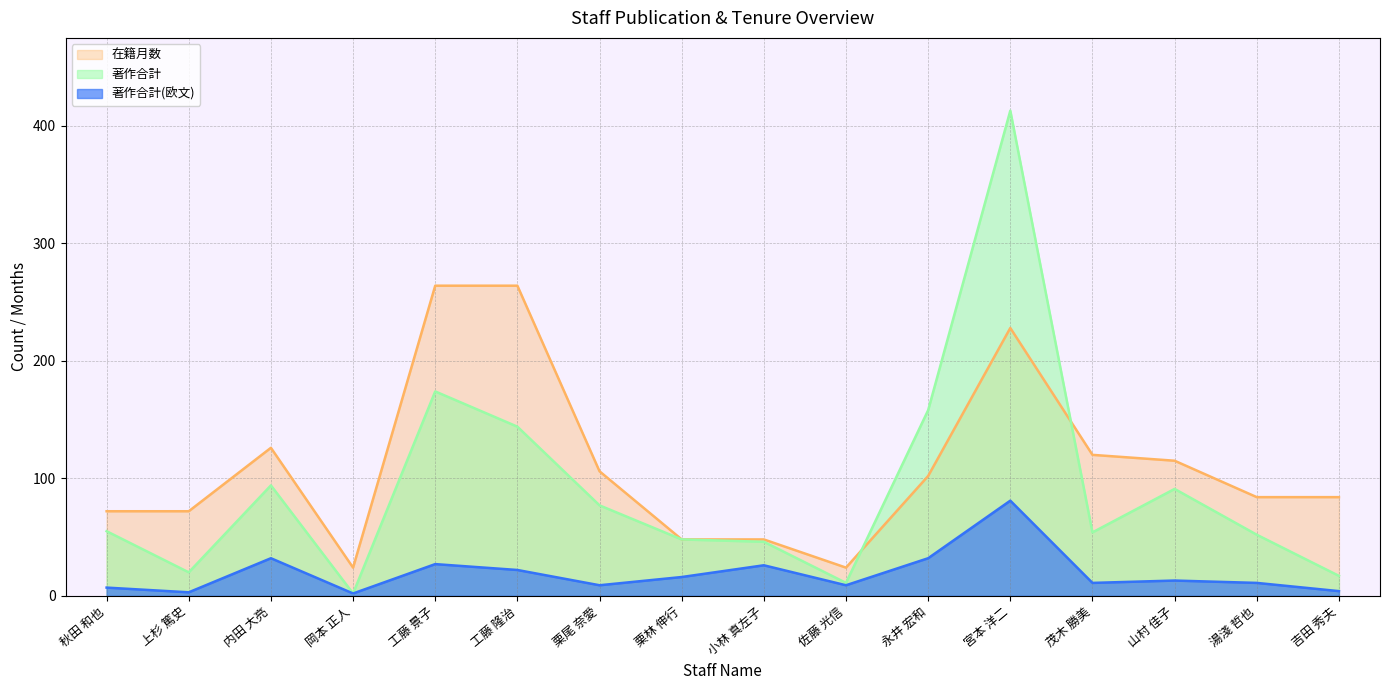

True or false: 在籍月数 has a value of 106 at 栗尾 奈愛.

True